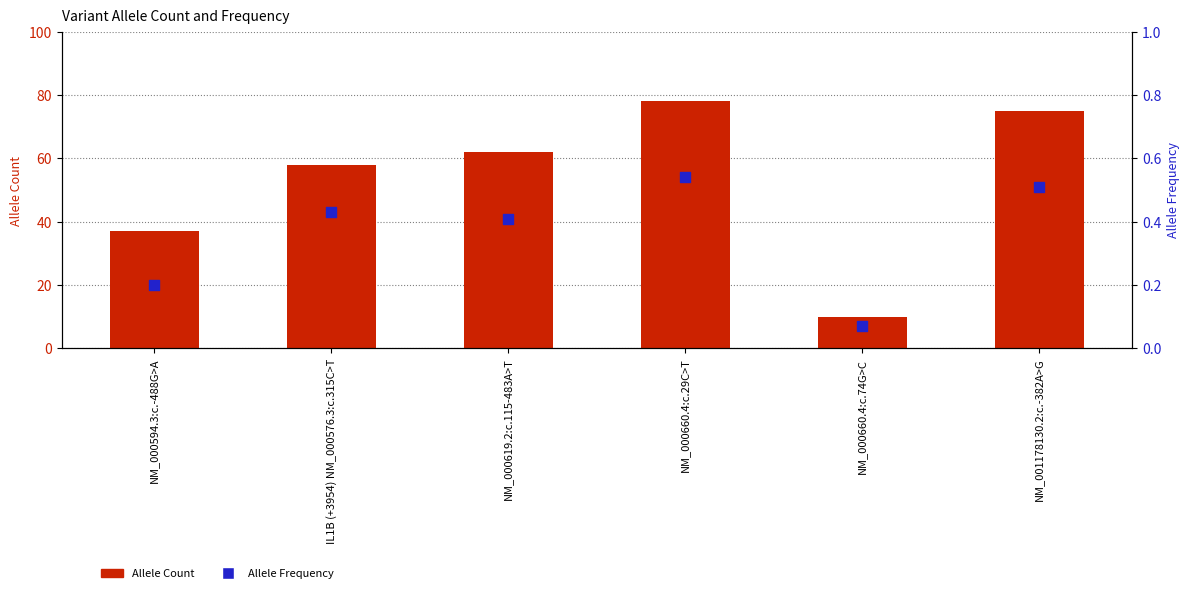

What are all the series names shown in the legend?

Allele Count, Allele Frequency